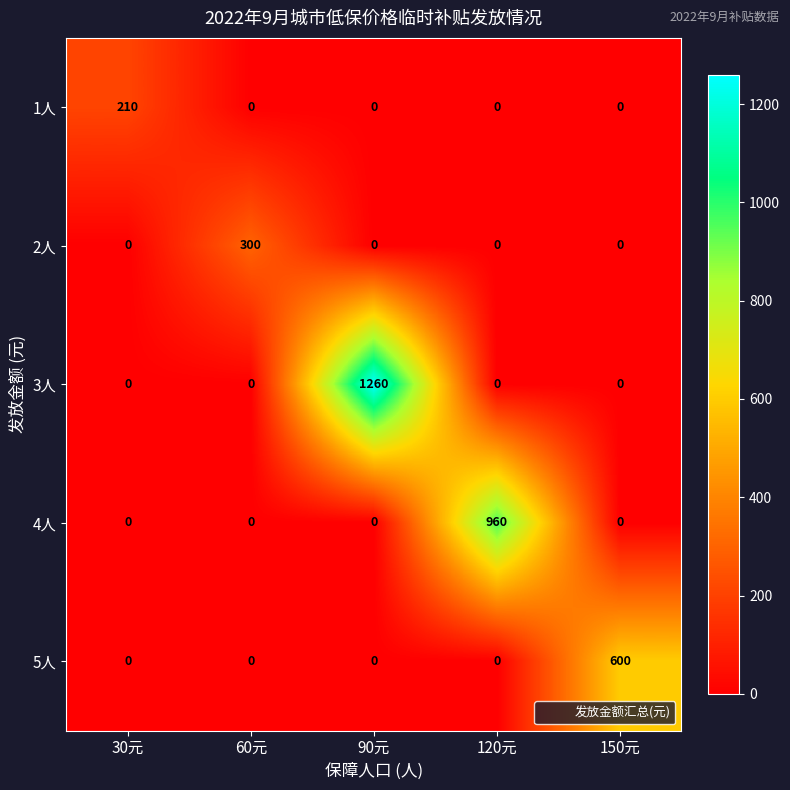

What is the difference between the highest and lowest values at 90元?

1260